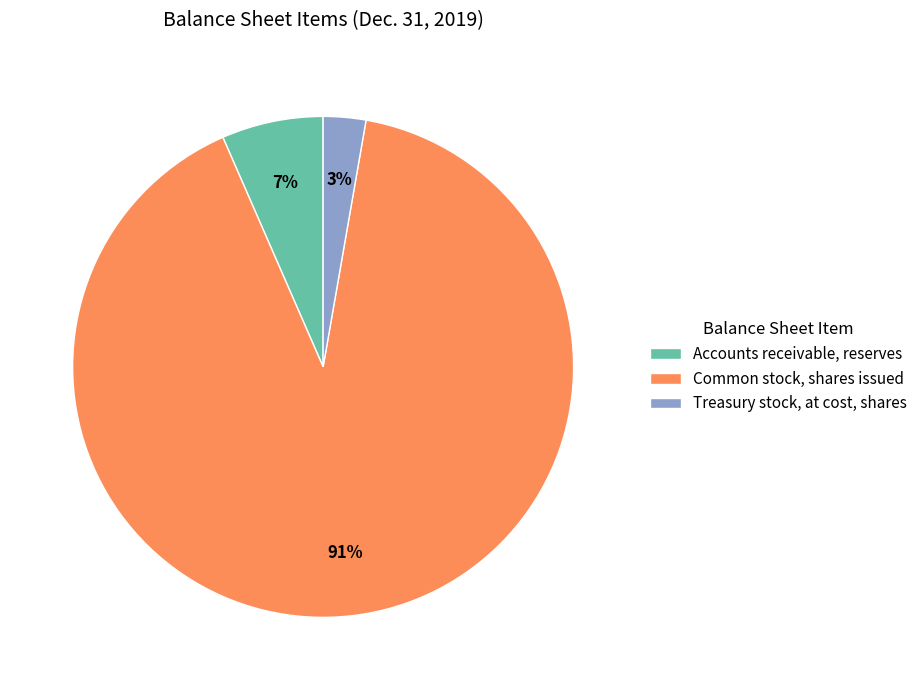

What is the smallest slice in the pie chart?

Treasury stock, at cost, shares